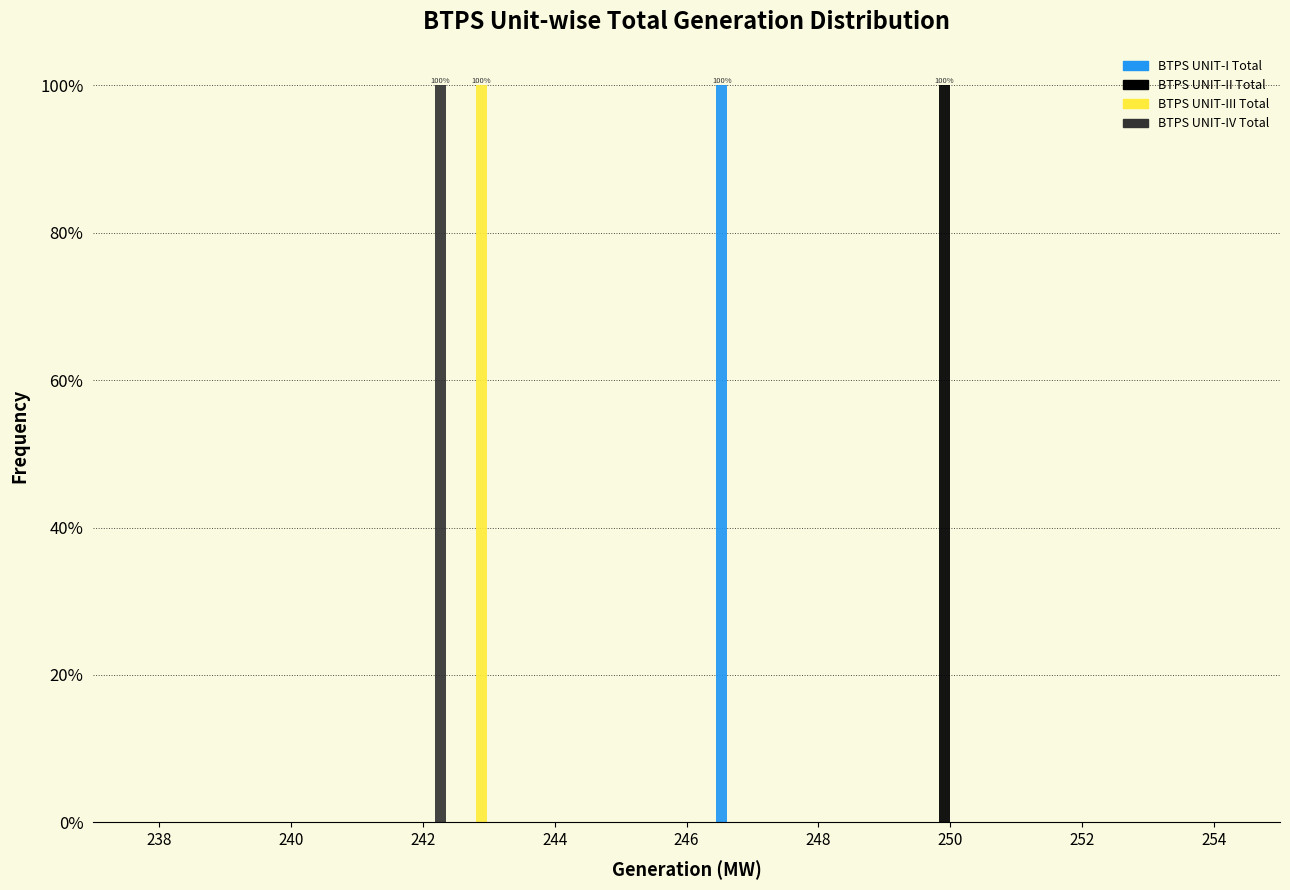

In the BTPS UNIT-IV Total series, which range on the x-axis has the tallest bar?

241.6 to 242.4